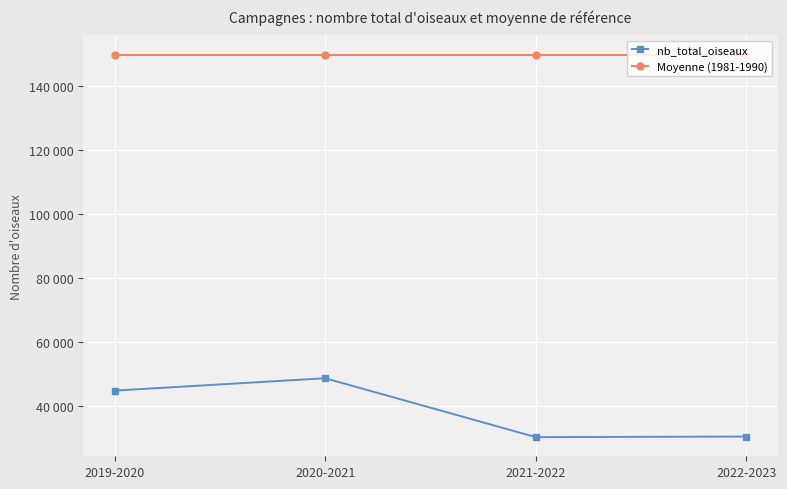

What is the label of the 2nd point from the left?

2020-2021